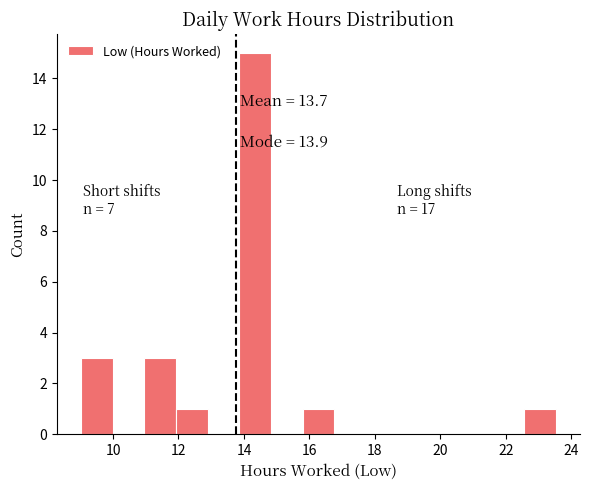

Which range on the x-axis has the tallest bar?

13.8 to 14.8